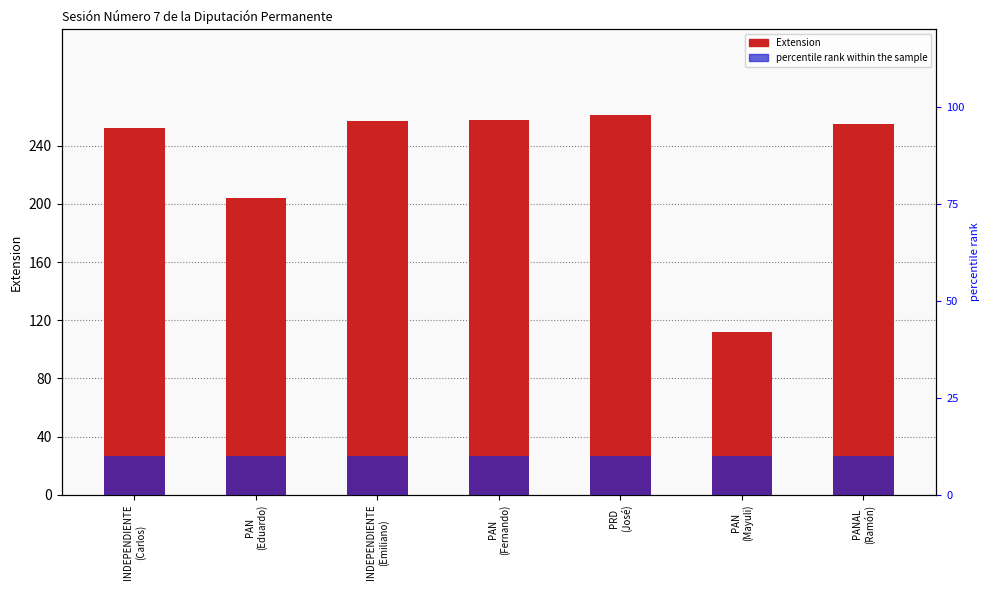

What is the total value across all series at PAN
(Mayuli)?

122